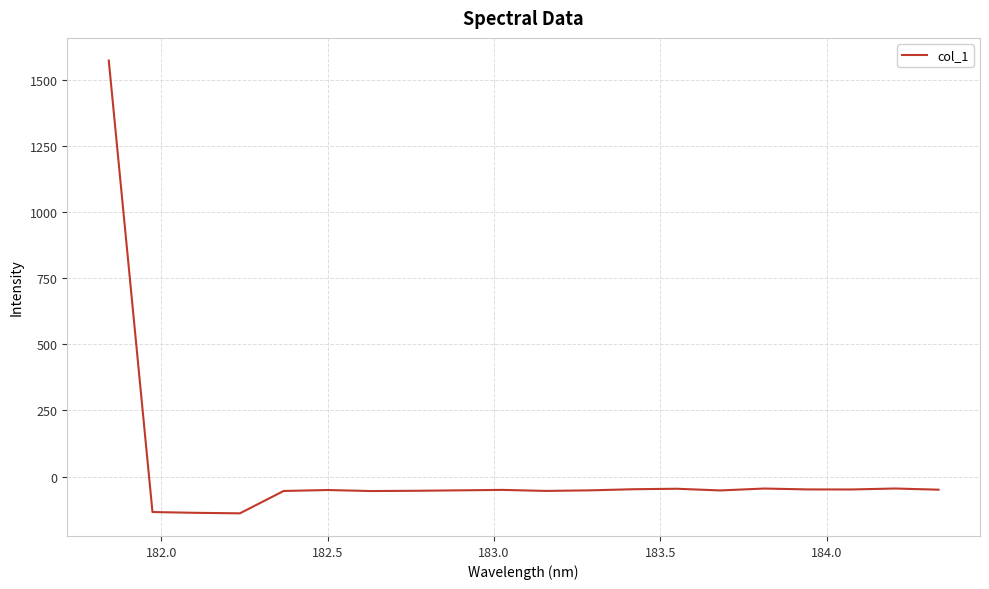

How many values exceed -50?

9